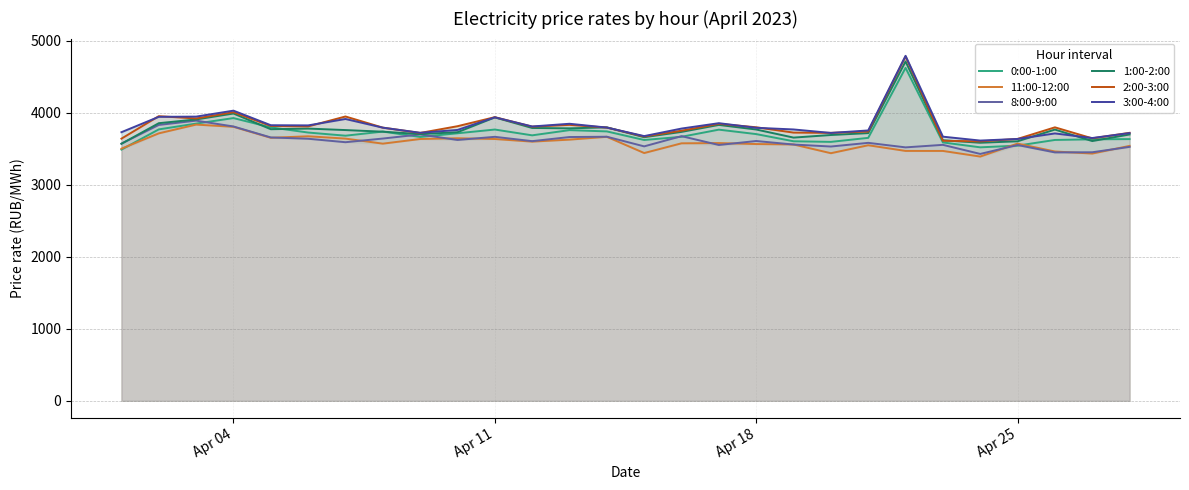

What is the difference between the second highest and second lowest values in the 1:00-2:00 series?

406.0